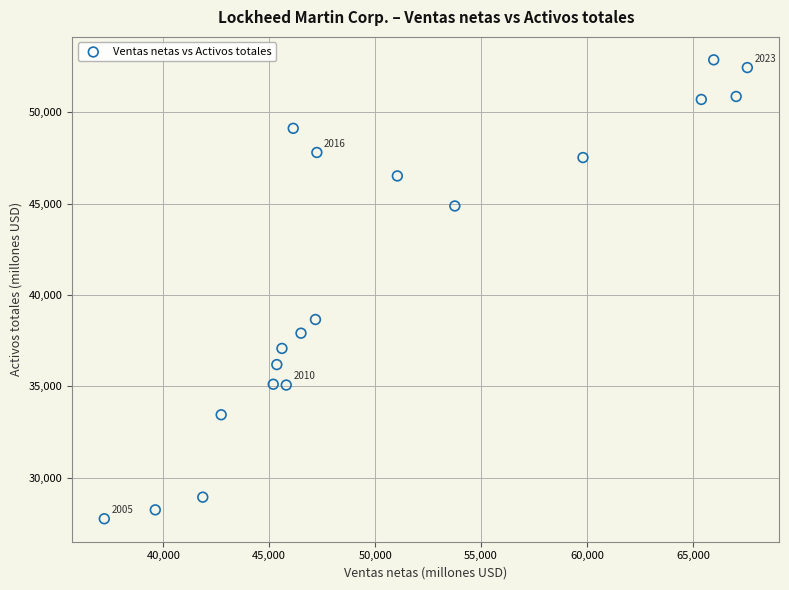

What is the range of X values (max minus min)?

30358